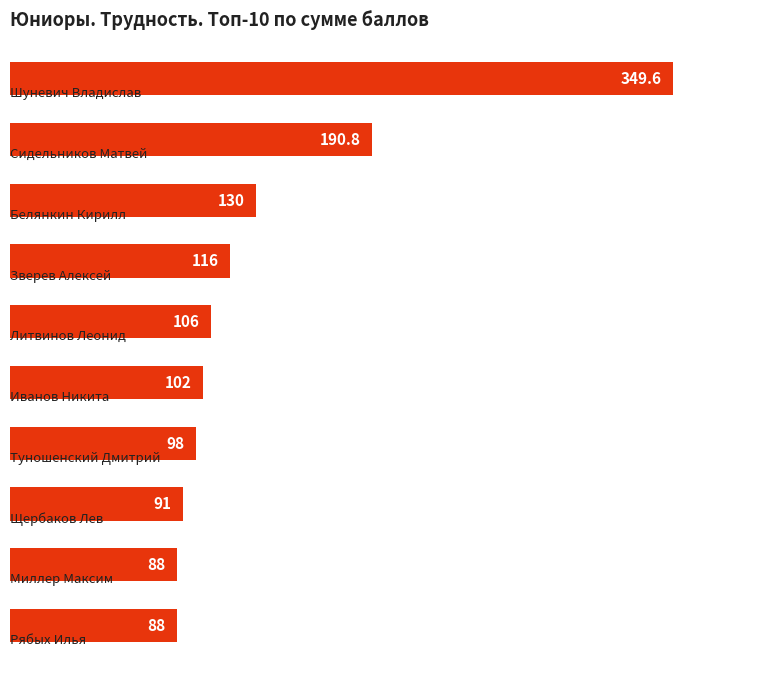

What is the minimum value shown in the chart?

88.0